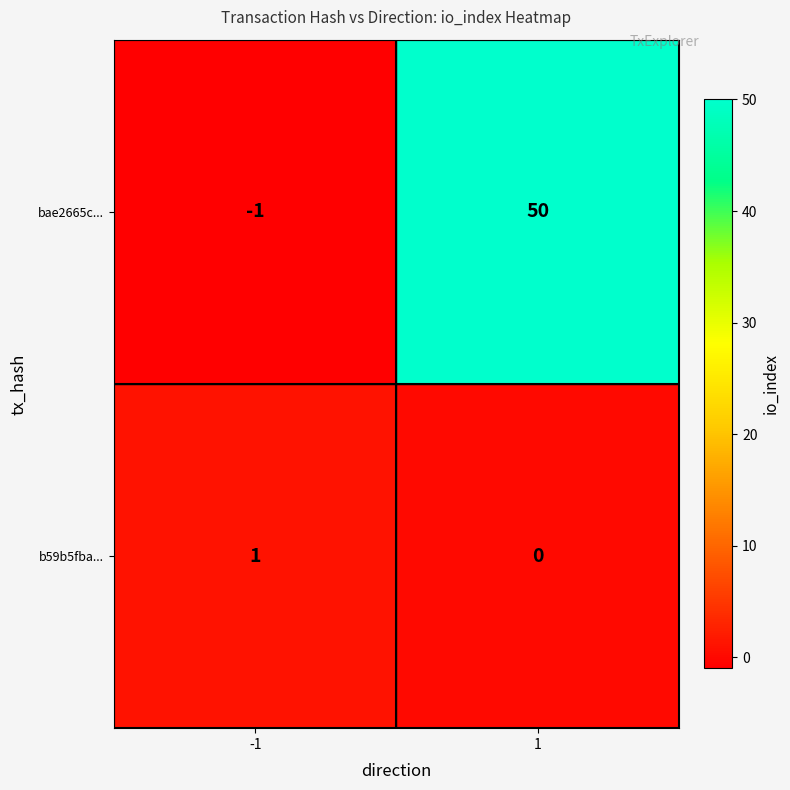

What is the approximate value of bae2665c... at 1, to the nearest 10?

50